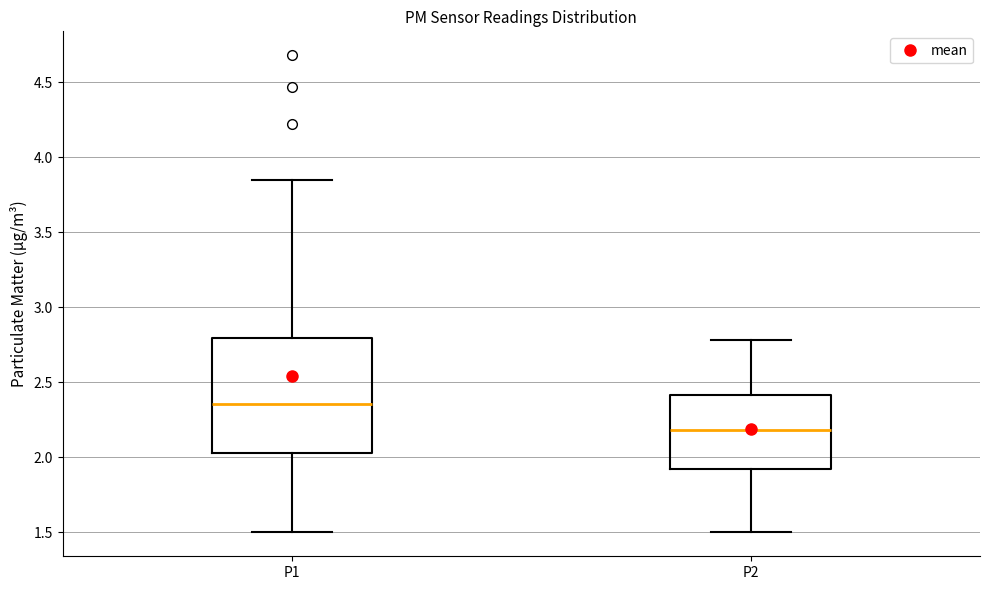

Which box's median line is the lowest?

P2